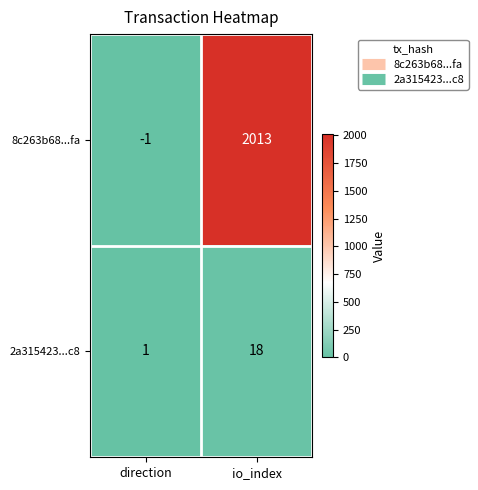

At which category is the sum across all series the highest?

io_index